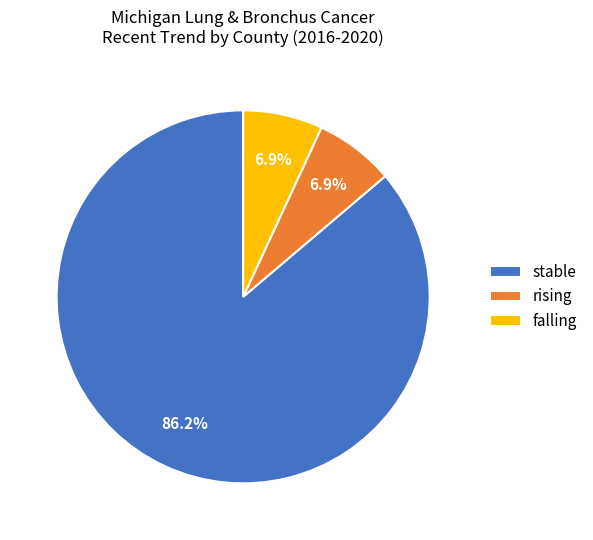

Which has a higher value, stable or rising?

stable